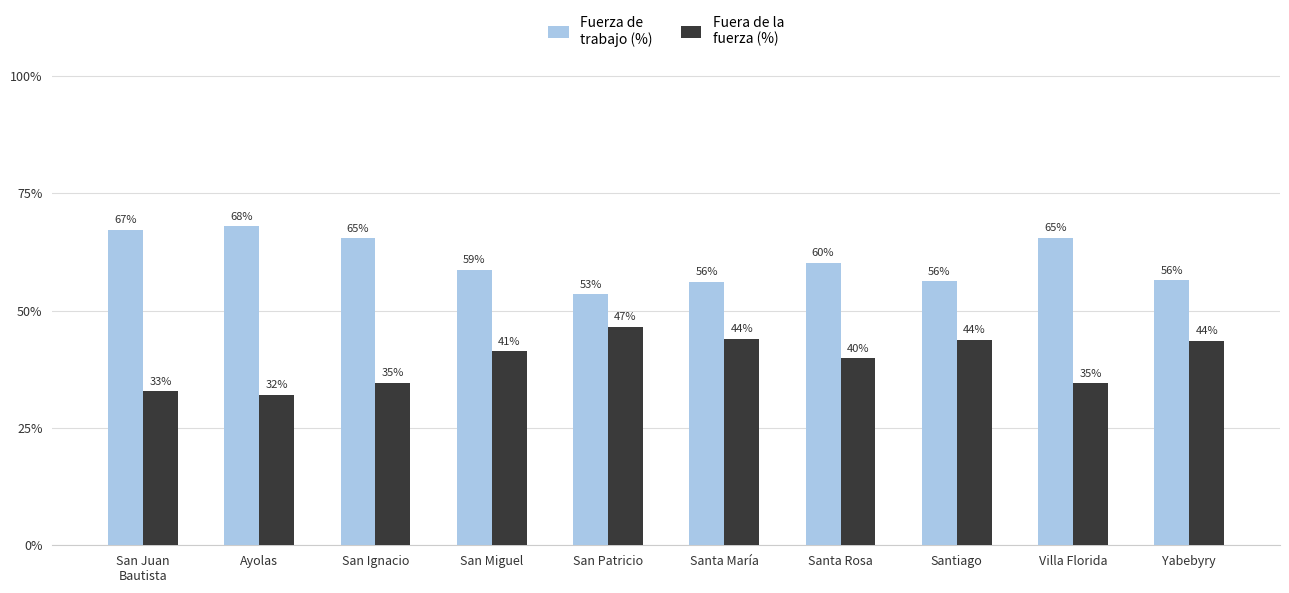

What is the minimum value shown in the chart?

32.1